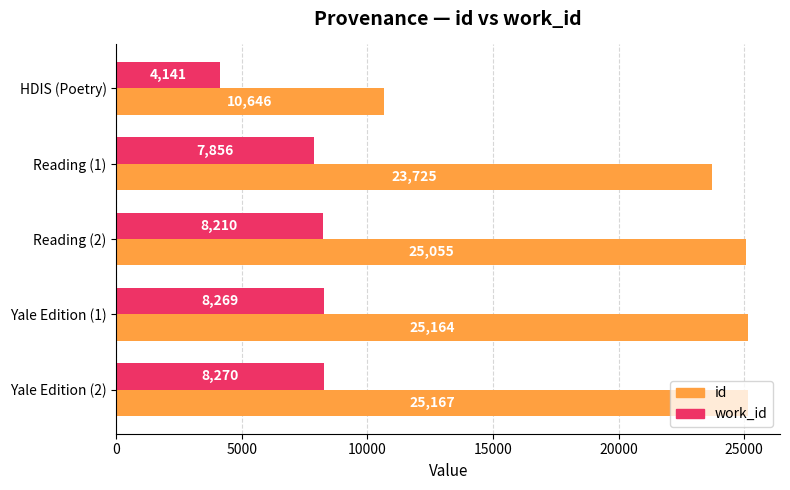

Which series changed the most between Yale Edition (1) and Yale Edition (2)?

id